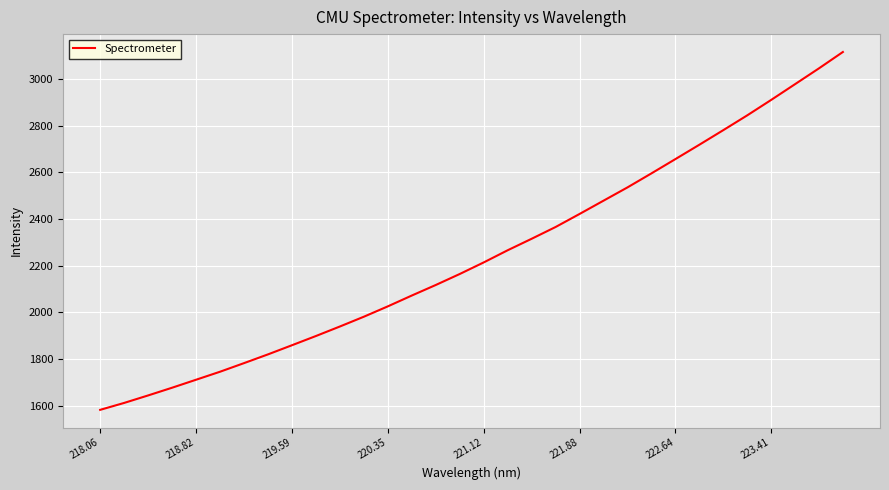

What is the difference between the maximum and minimum values?

1534.0